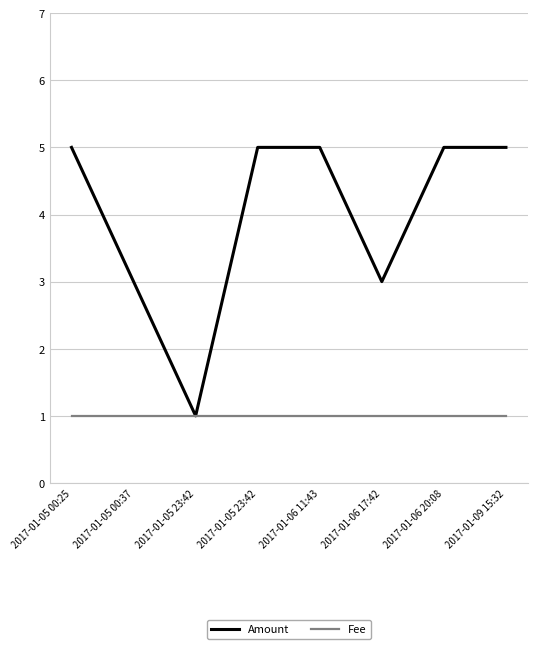

Reading left to right, list all the values displayed in this chart.

Amount: 2017-01-05 00:25=5	2017-01-05 00:37=3	2017-01-05 23:42=1	2017-01-05 23:42=5	2017-01-06 11:43=5	2017-01-06 17:42=3	2017-01-06 20:08=5	2017-01-09 15:32=5
Fee: 2017-01-05 00:25=1	2017-01-05 00:37=1	2017-01-05 23:42=1	2017-01-05 23:42=1	2017-01-06 11:43=1	2017-01-06 17:42=1	2017-01-06 20:08=1	2017-01-09 15:32=1